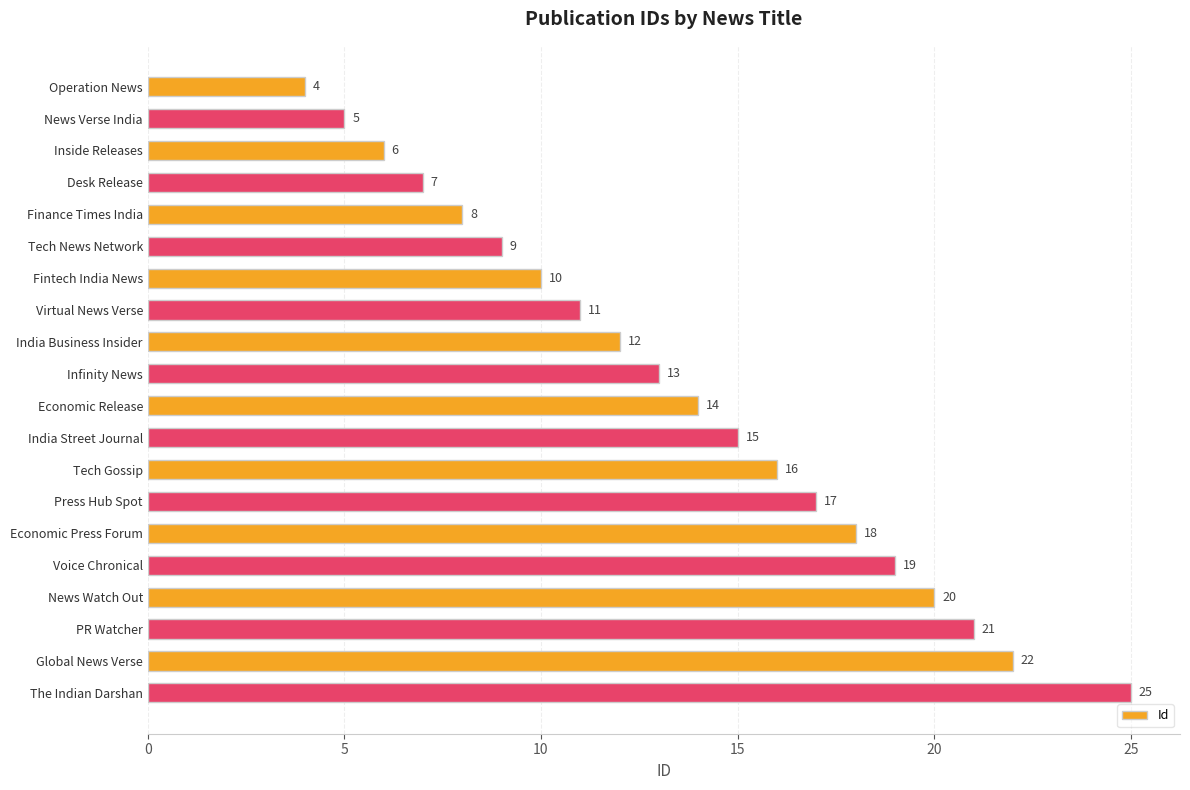

What position from the bottom is News Verse India?

19